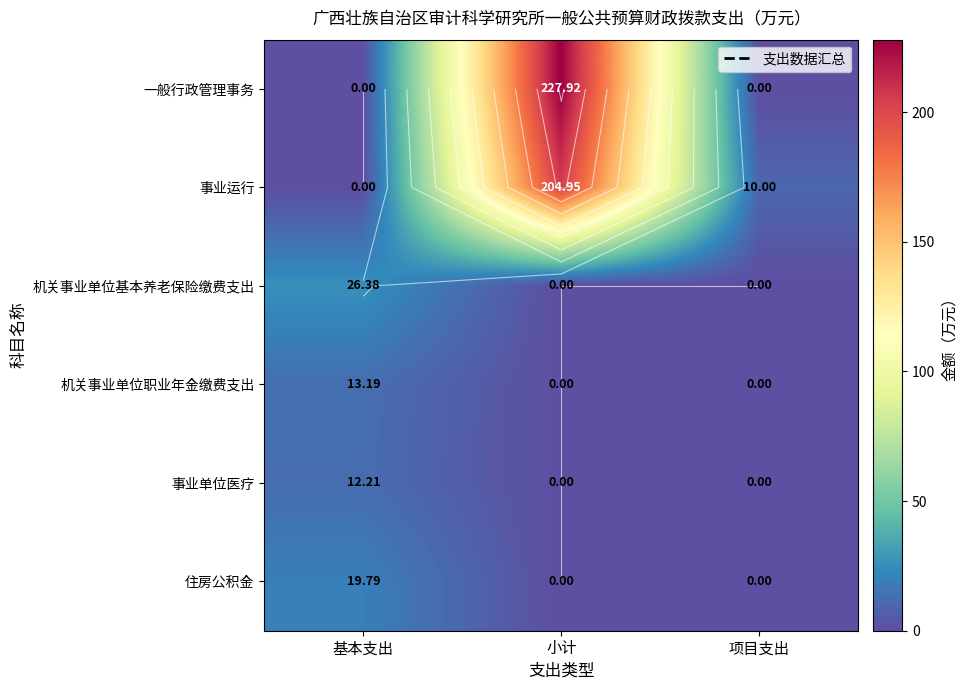

At which label does 机关事业单位职业年金缴费支出 reach its minimum?

小计